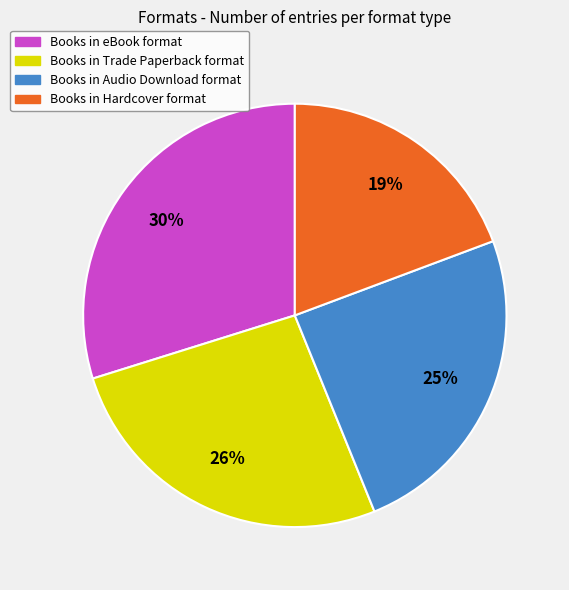

To the nearest percent, what is the difference between the largest and smallest slice percentages?

11%